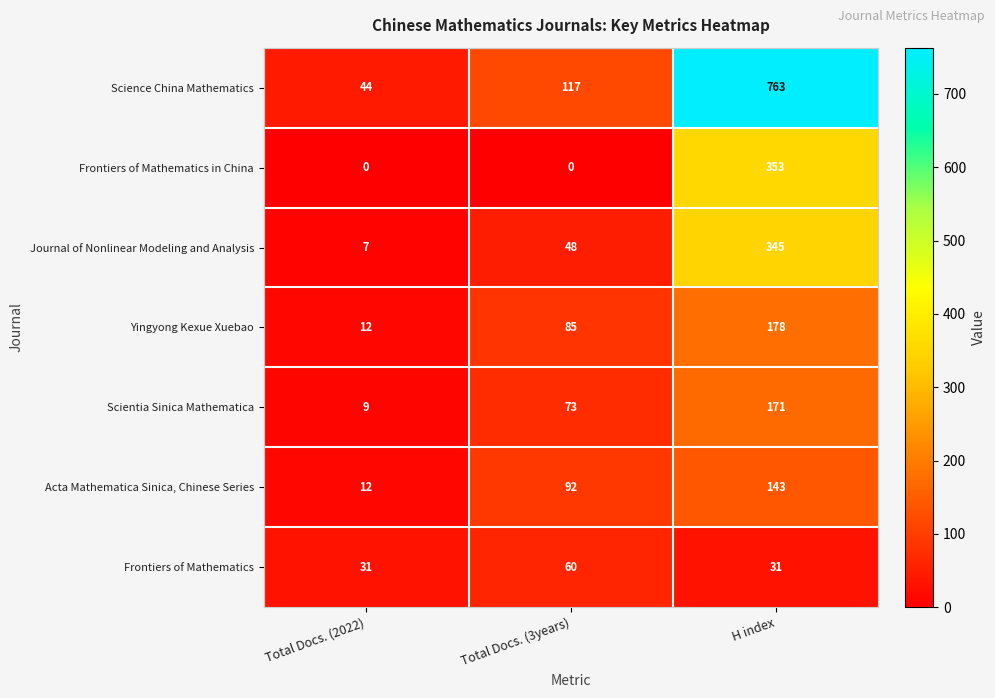

Is the value of Frontiers of Mathematics at Total Docs. (3years) greater than the value of Science China Mathematics at H index?

No